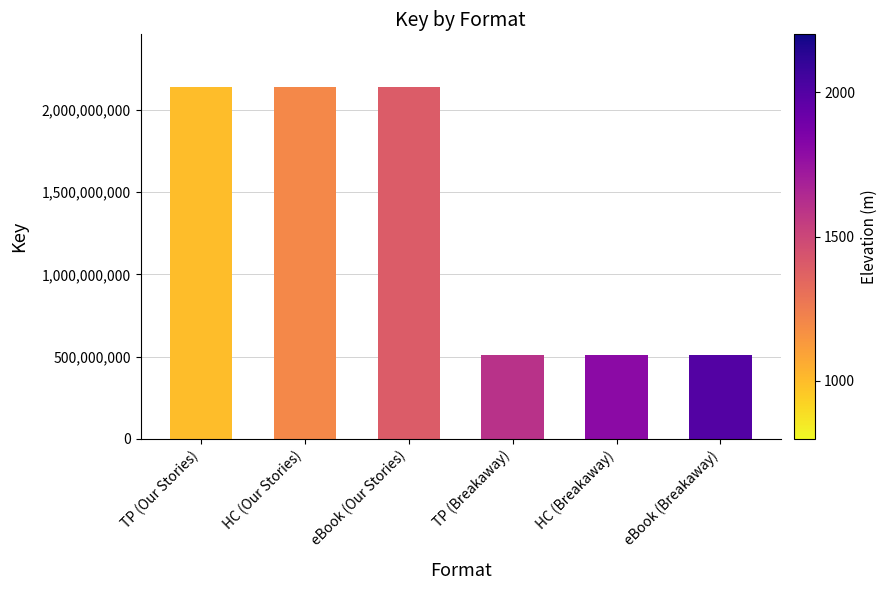

Reading left to right, extract all data points from this chart.

2138594335	2138594335	2138594335	510344900	510344900	510344900